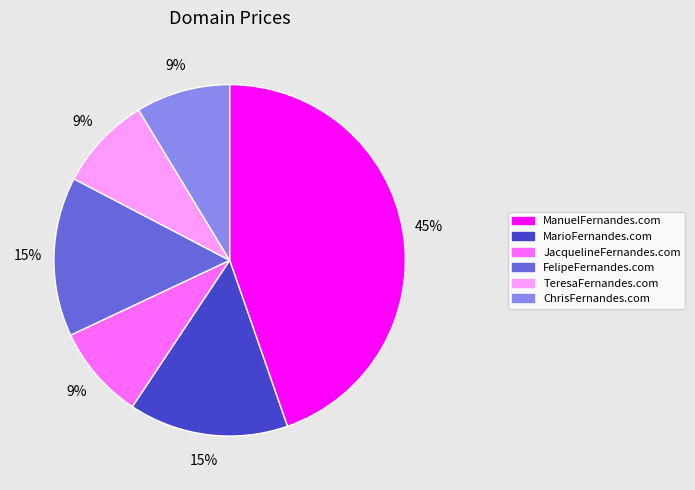

Combined, do MarioFernandes.com and ChrisFernandes.com account for over 50%?

No